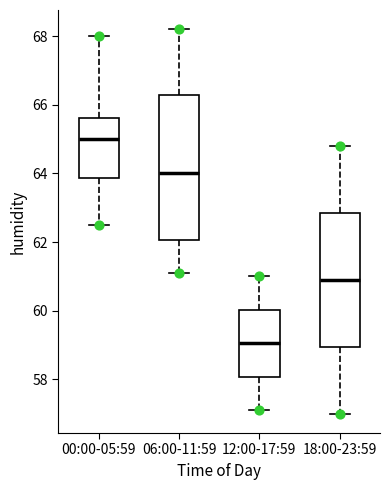

Which box has the highest median line?

00:00-05:59